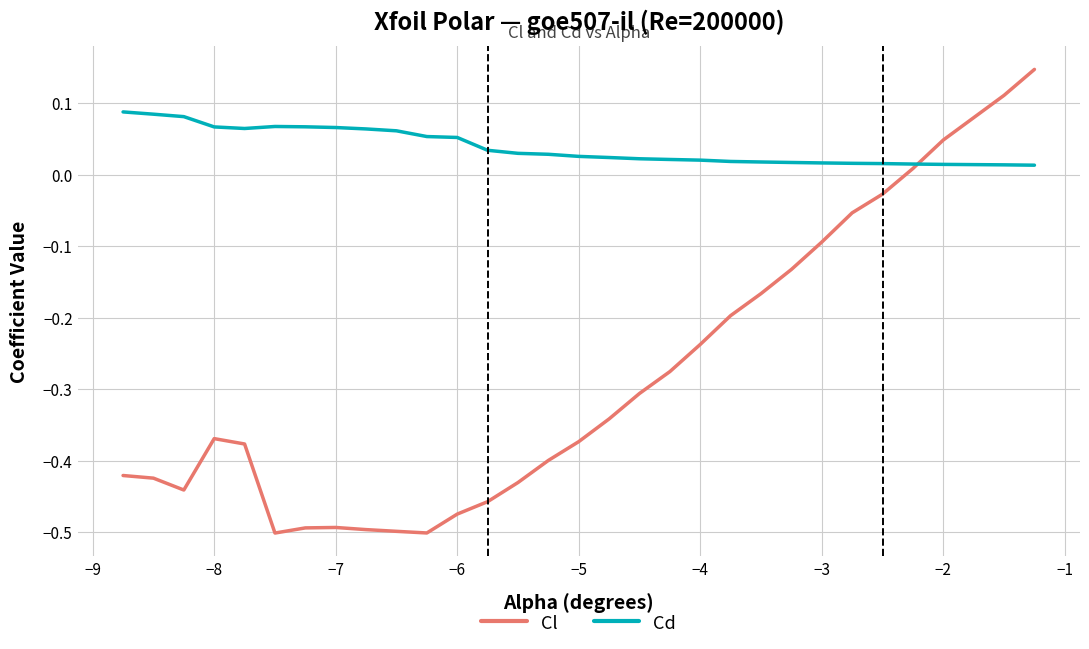

True or false: Cl has more than 0 points higher than both neighbors.

True